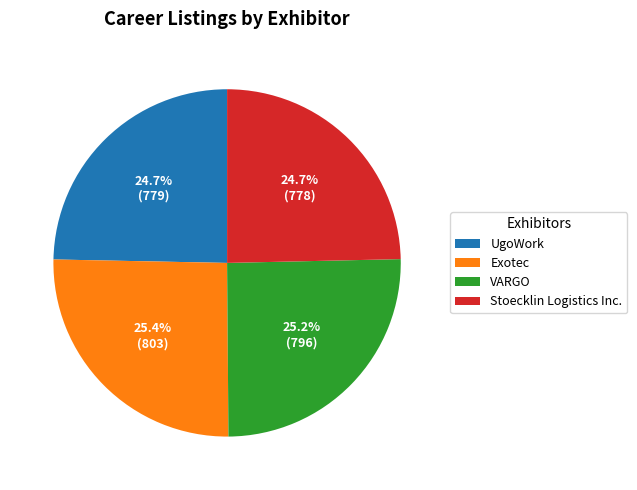

Which has a higher value, VARGO or Stoecklin Logistics Inc.?

VARGO